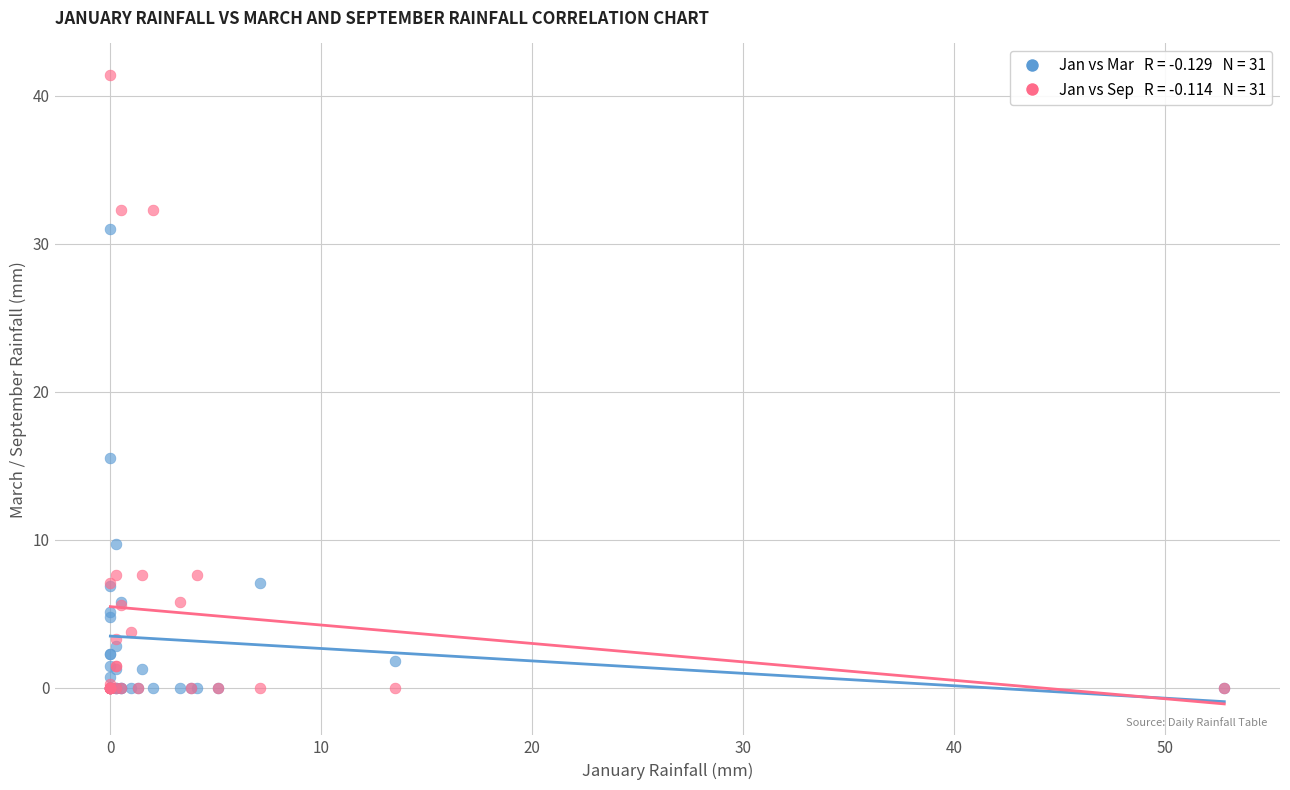

Across all series, what Y value is closest to 20?

15.5